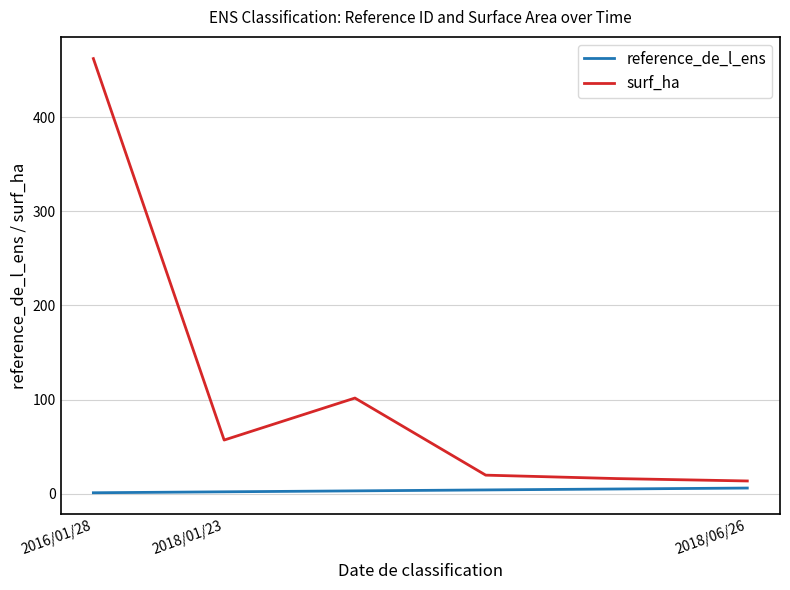

What is the lowest value of the surf_ha series?

13.5